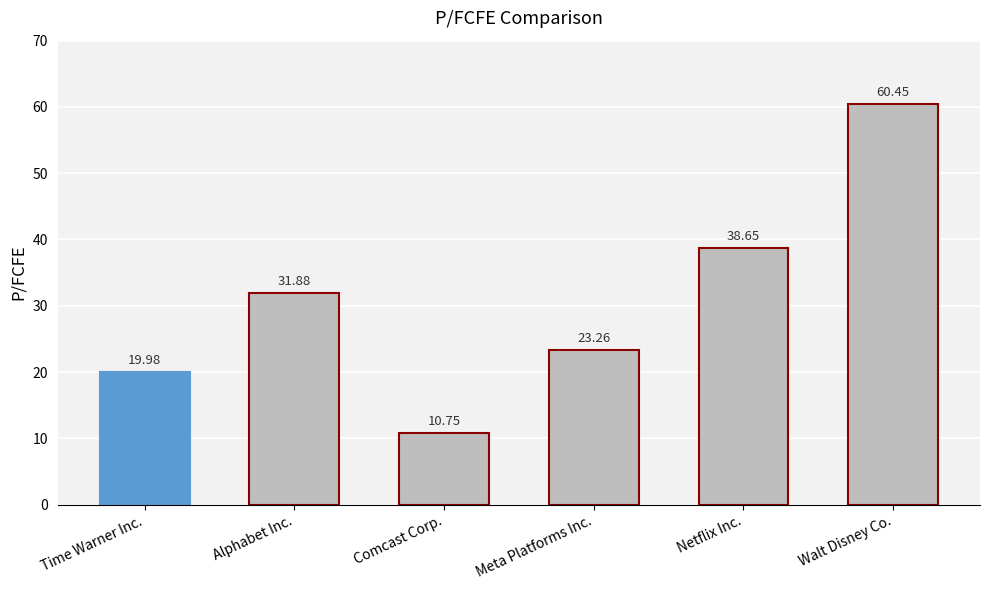

How many categories are shown in the chart?

6